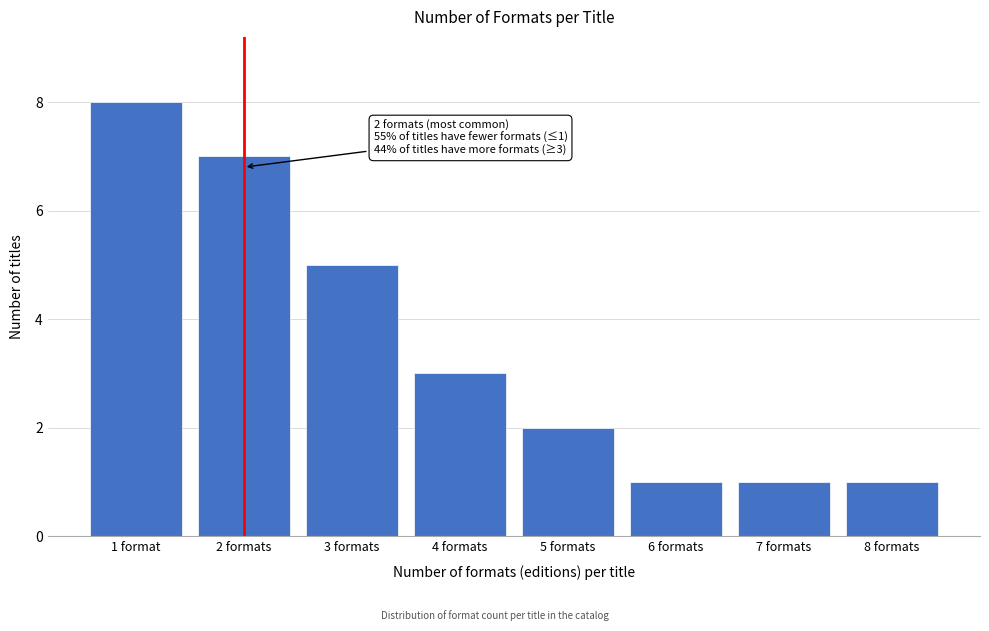

Reading left to right, extract all data points from this chart.

1 format=8	2 formats=7	3 formats=5	4 formats=3	5 formats=2	6 formats=1	7 formats=1	8 formats=1